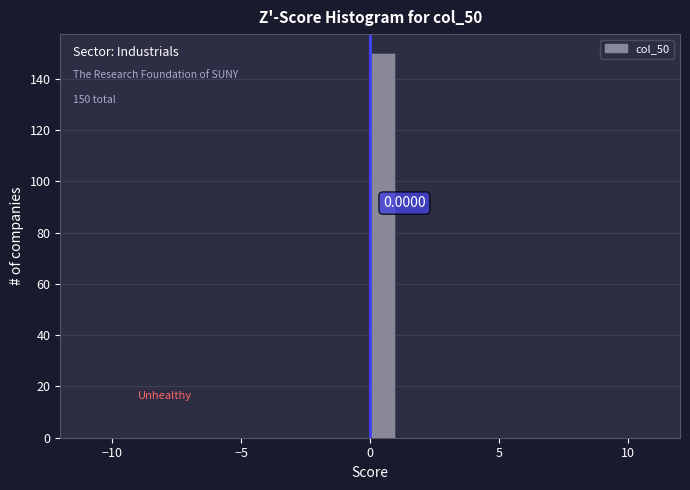

Read against the x-axis, roughly where is the centre of the tallest bar?

0.5